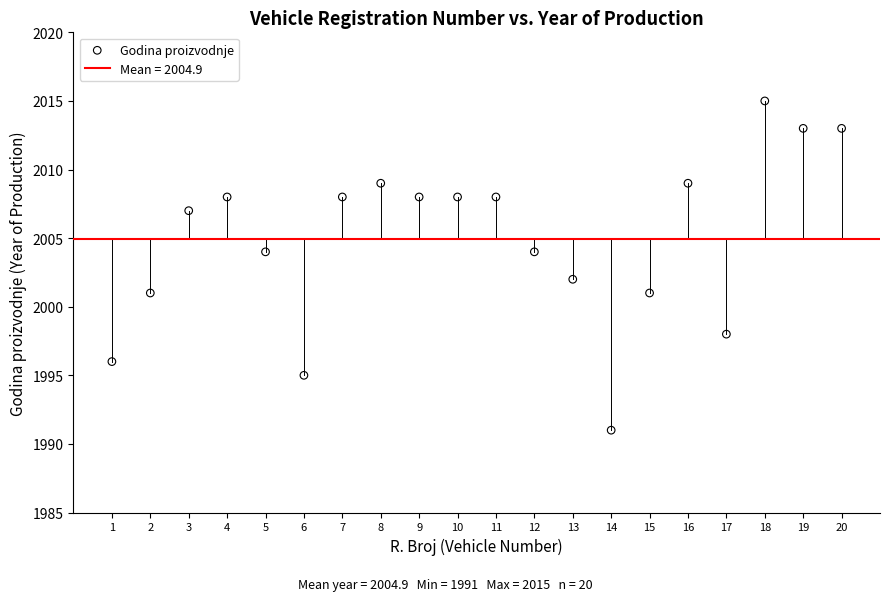

What is the range of Y values (max minus min)?

24